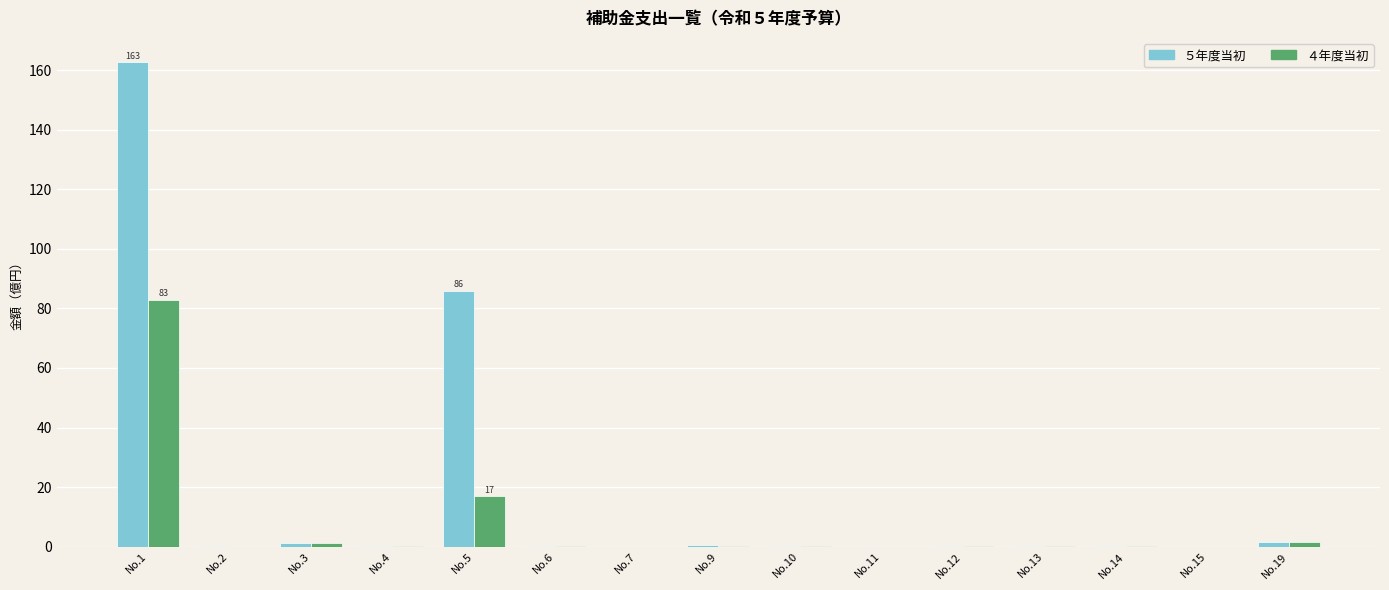

At which label is ５年度当初 closest to 81?

No.5